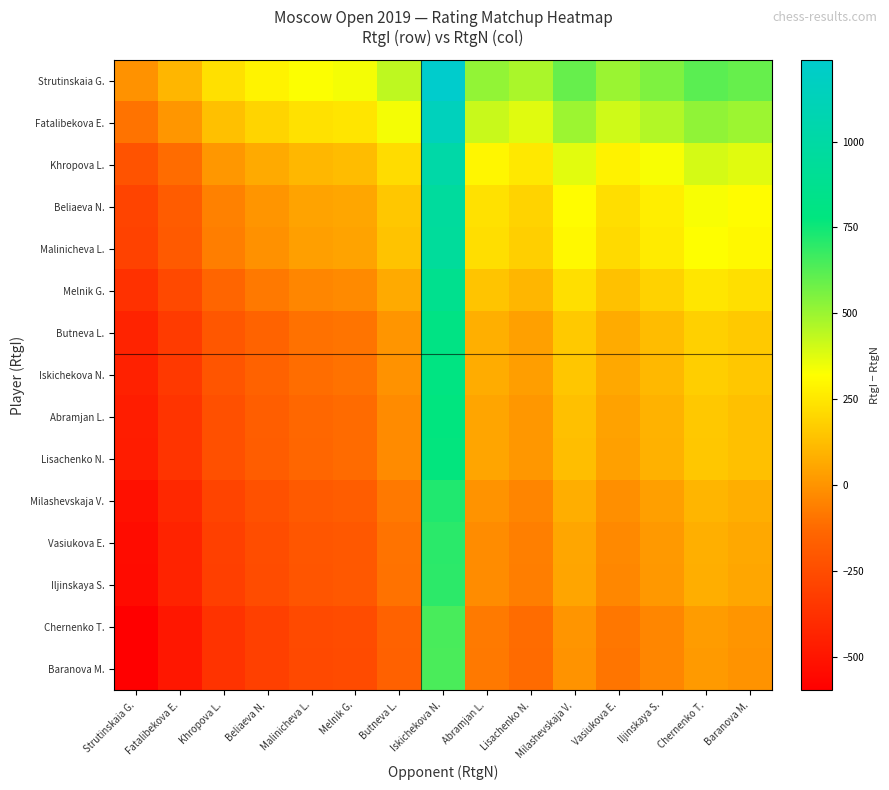

What is the total value across all series at Chernenko T.?

3410